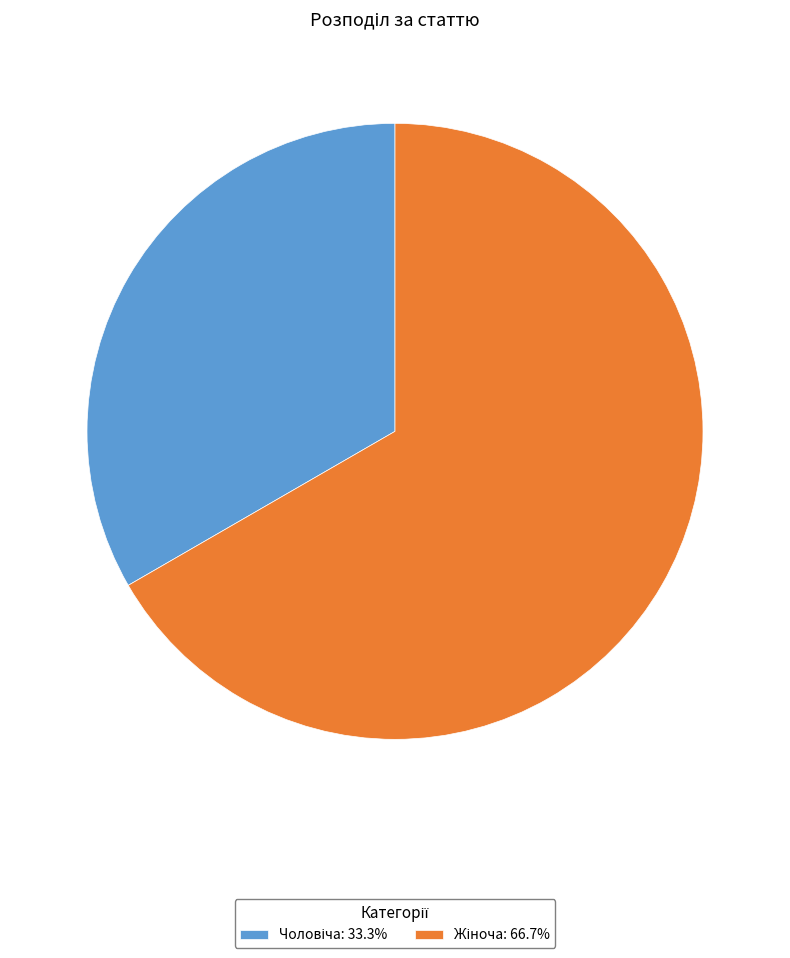

Is there any slice that represents more than half of the pie?

Yes